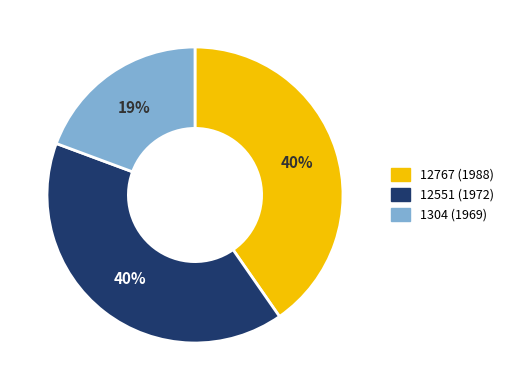

The 1304 (1969) slice represents 19% of the pie. True or false?

True